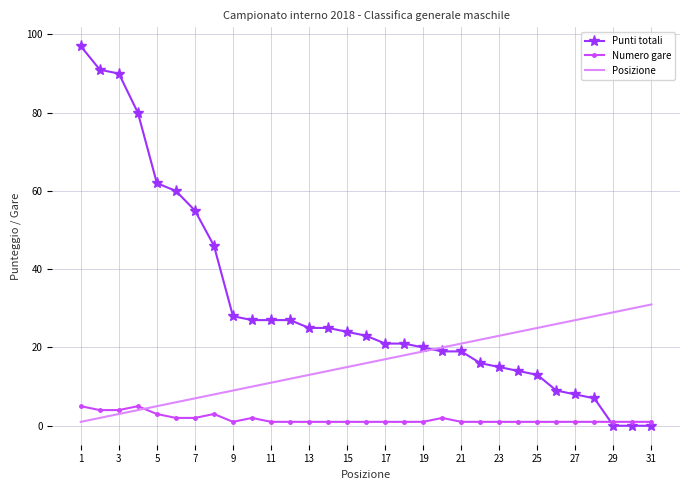

Reading right to left, what are all the values shown in this chart?

Punti totali: 0	0	0	7	8	9	13	14	15	16	19	19	20	21	21	23	24	25	25	27	27	27	28	46	55	60	62	80	90	91	97
Numero gare: 1	1	1	1	1	1	1	1	1	1	1	2	1	1	1	1	1	1	1	1	1	2	1	3	2	2	3	5	4	4	5
Posizione: 31	30	29	28	27	26	25	24	23	22	21	20	19	18	17	16	15	14	13	12	11	10	9	8	7	6	5	4	3	2	1